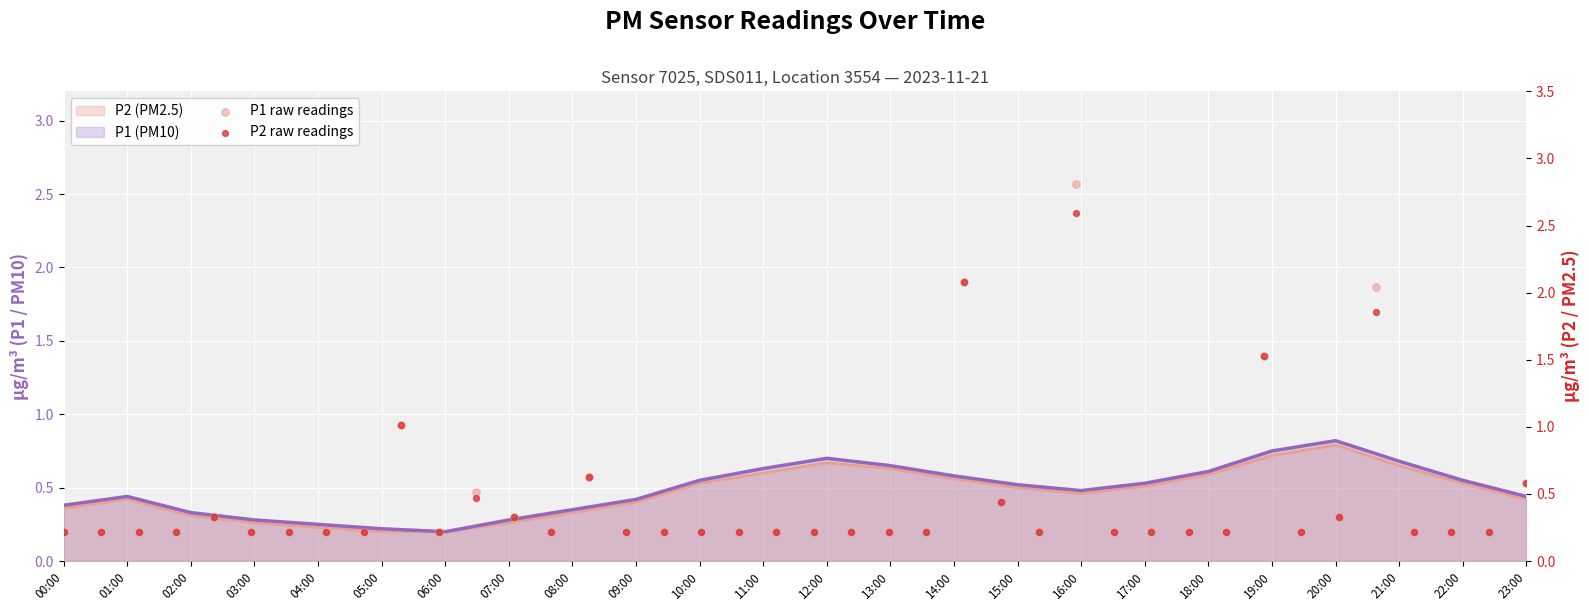

At how many categories does at least one series exceed 1?

4